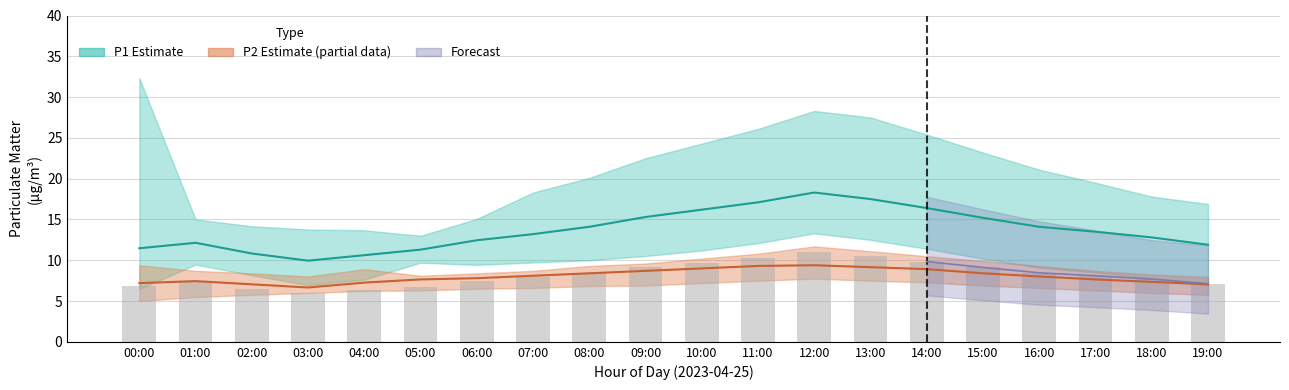

List the series in order of their peak value, lowest first.

P2_lower, P2_mean, P2_upper, P1_lower, P1_mean, P1_upper